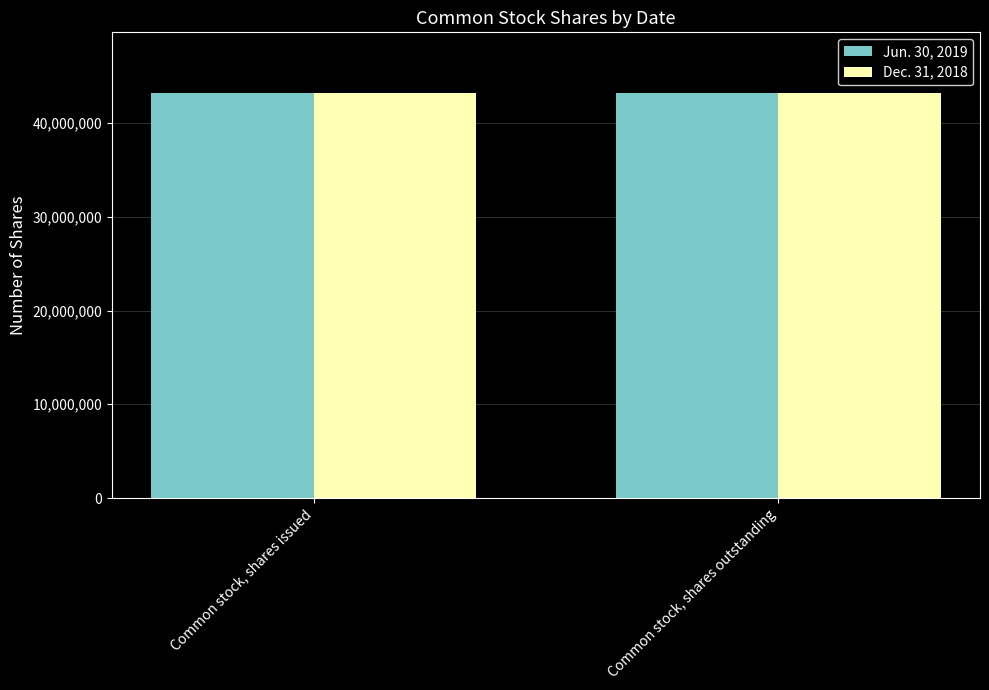

Reading right to left, extract all data points from this chart.

Jun. 30, 2019: 43193190	43193190
Dec. 31, 2018: 43160751	43160751